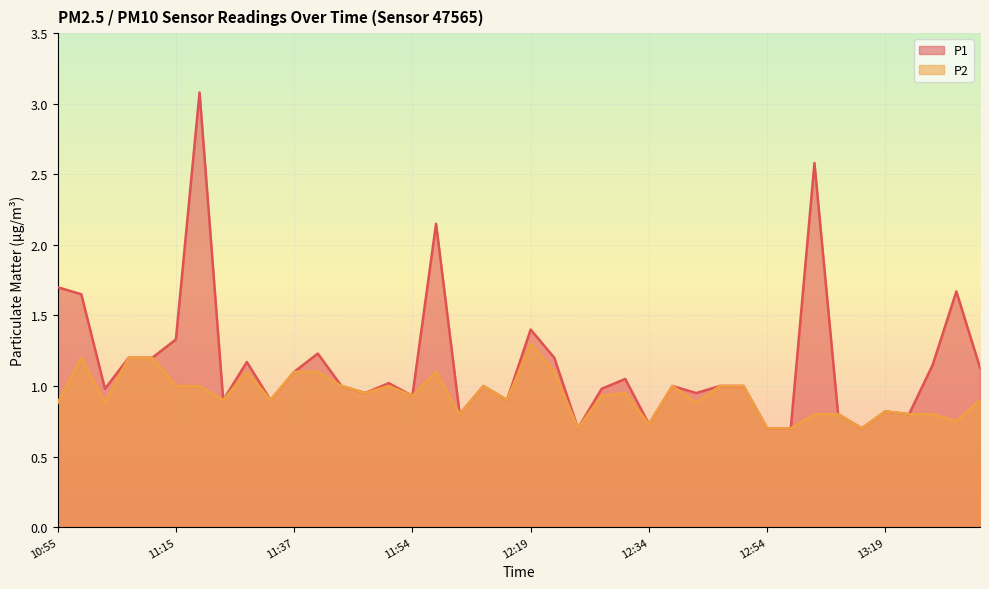

Rank the series at 12:29 from highest to lowest value.

P1, P2